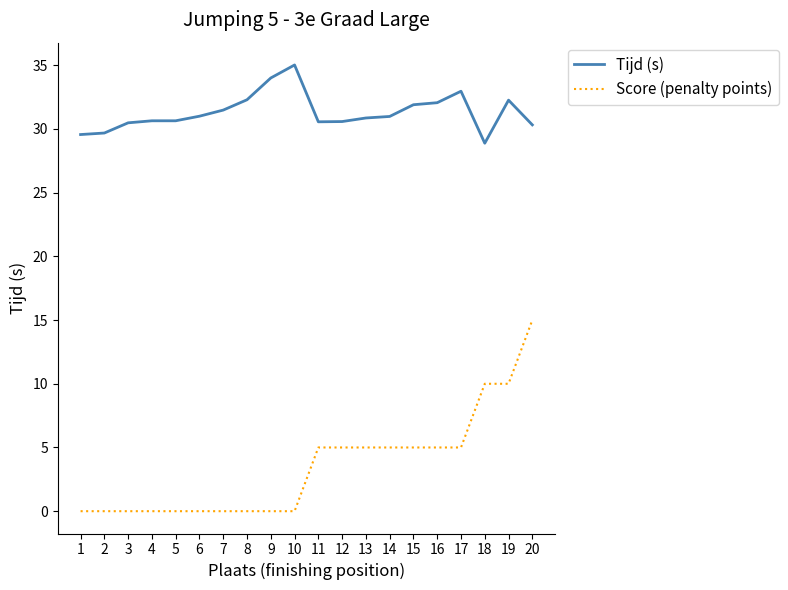

Read the Tijd (s) value at 20.

30.3